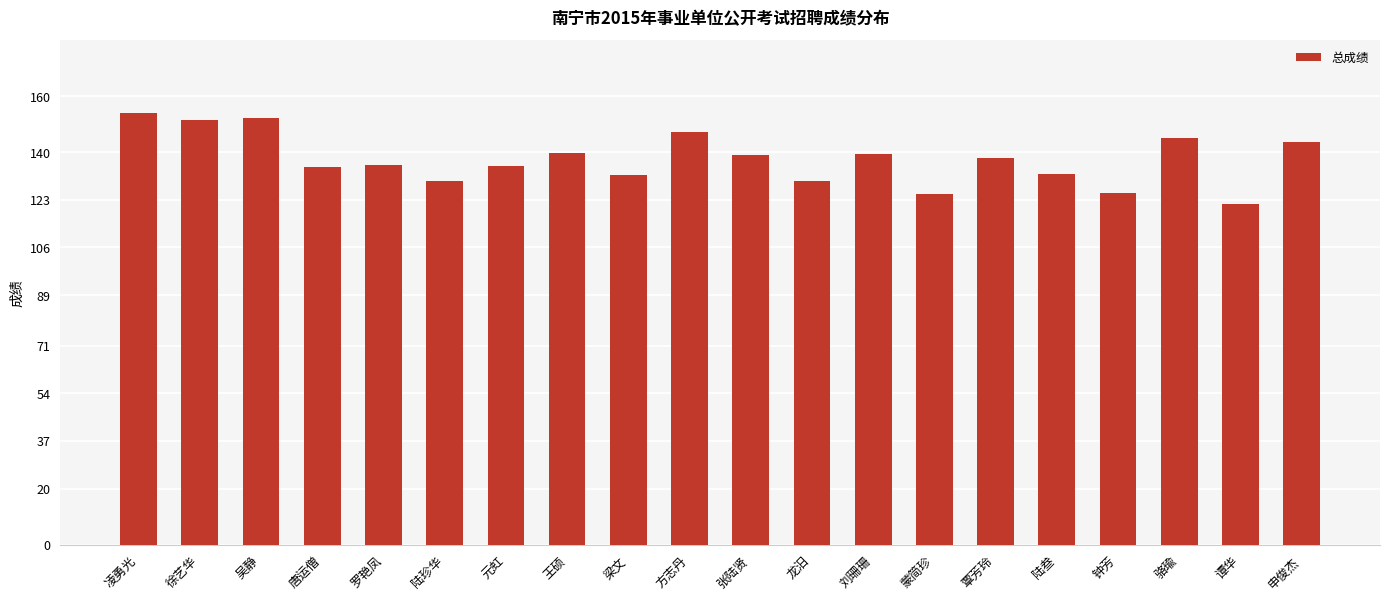

What is the average value?

137.5